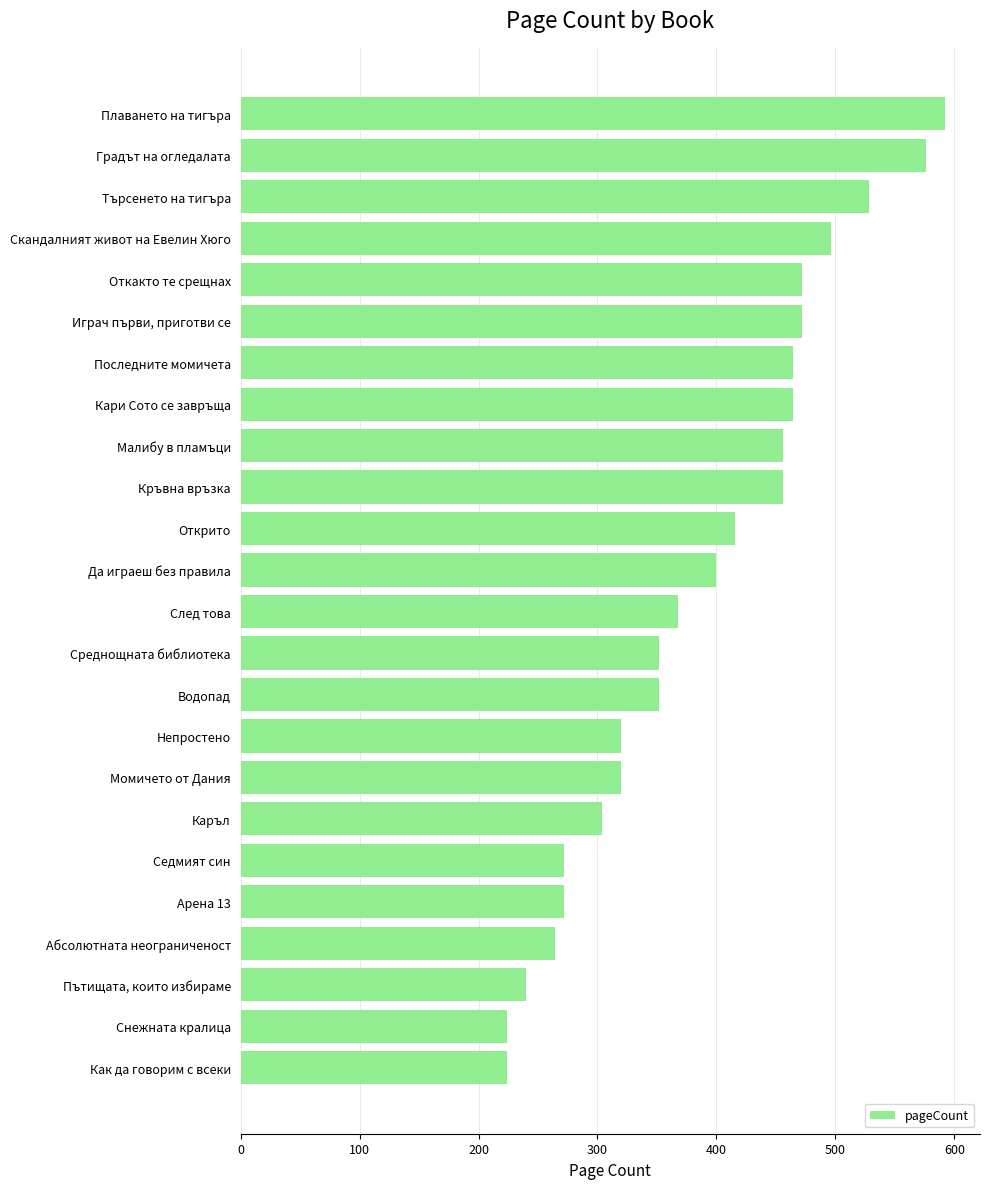

How many data points does each series have?

24